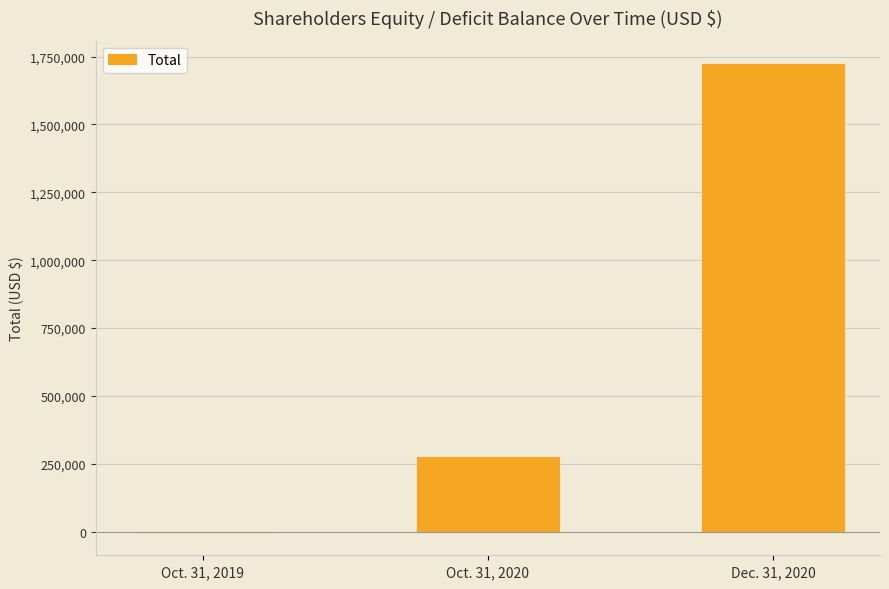

The value at Dec. 31, 2020 is 1722255. True or false?

True